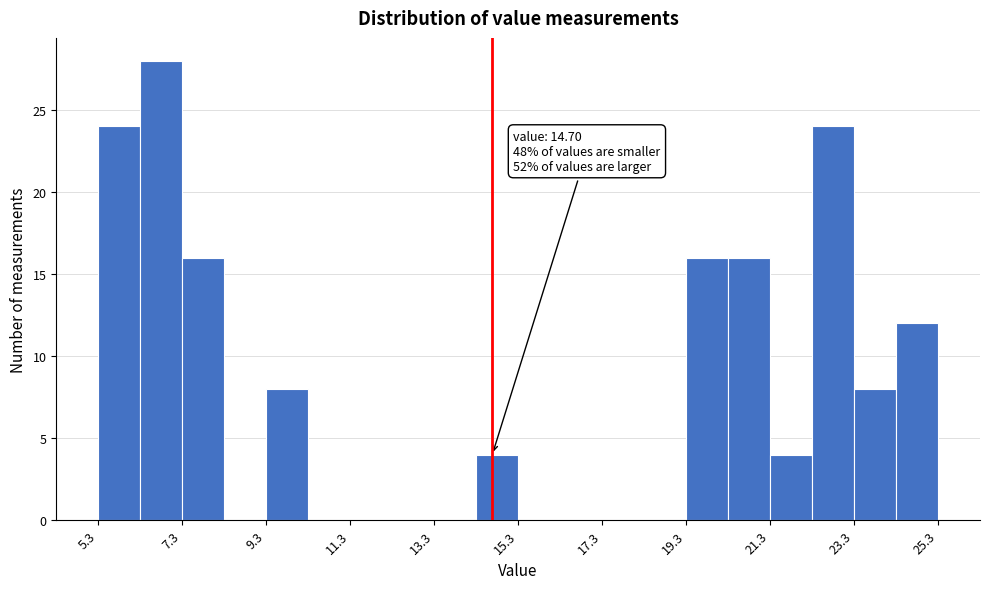

Which range on the x-axis has the tallest bar?

6.4 to 7.4